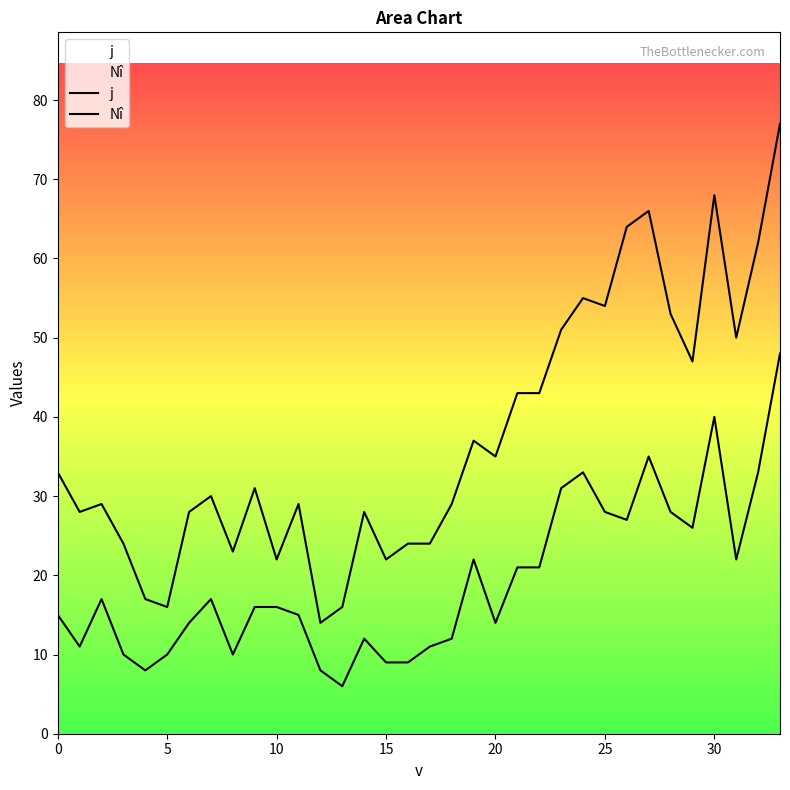

Which series has the largest range (max minus min)?

Nî